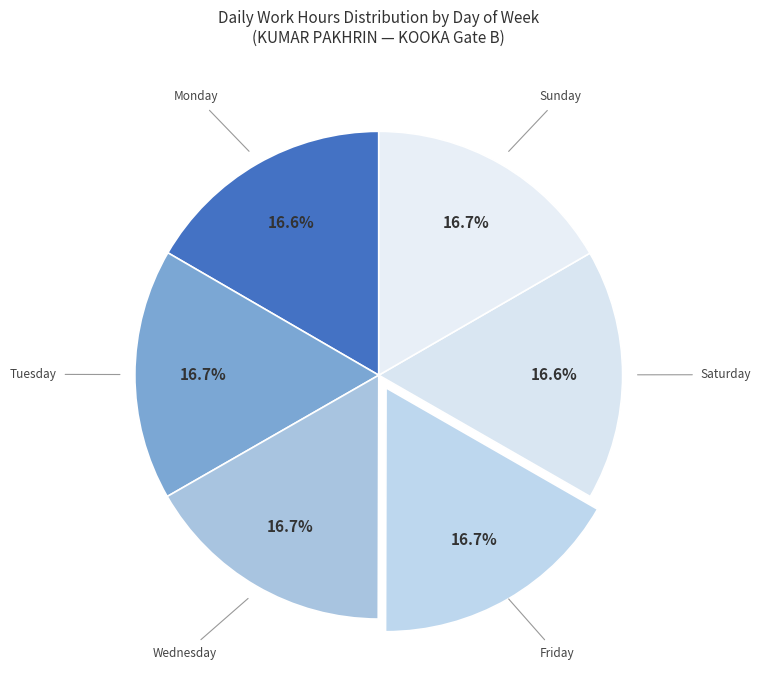

How many segments does this pie chart have?

6